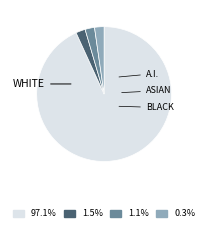

Does any single category account for the majority?

Yes